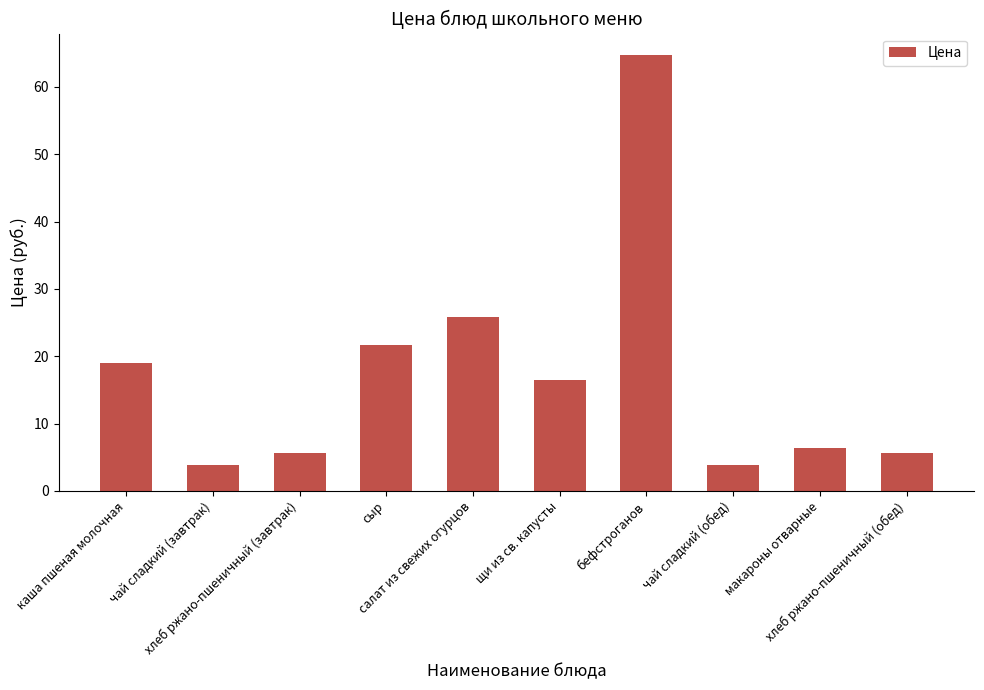

What is the average value?

17.3